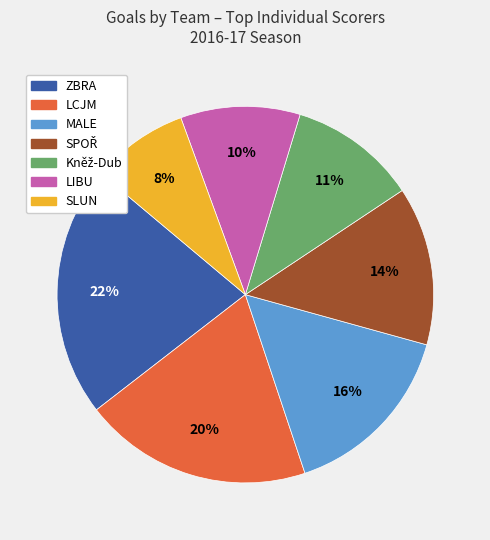

Is the sum of MALE and LCJM greater than half?

No